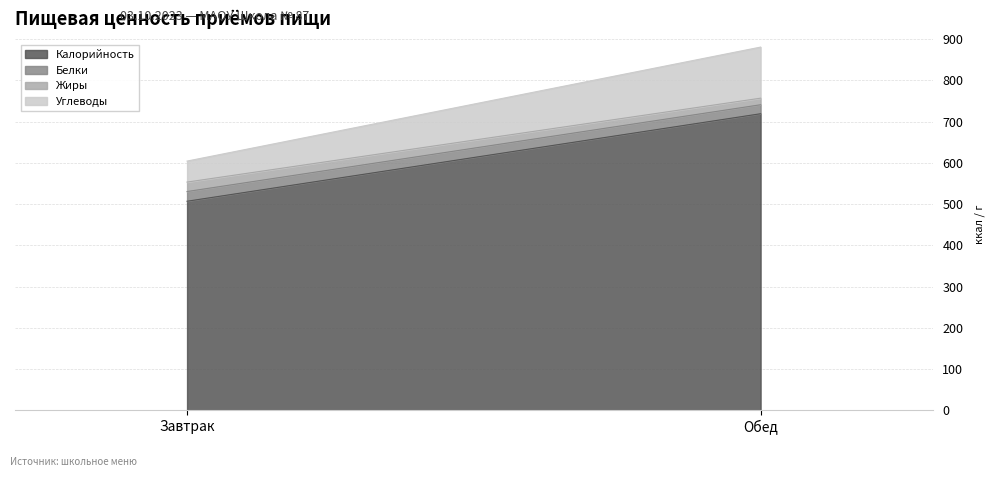

At which category is the sum across all series the highest?

Обед